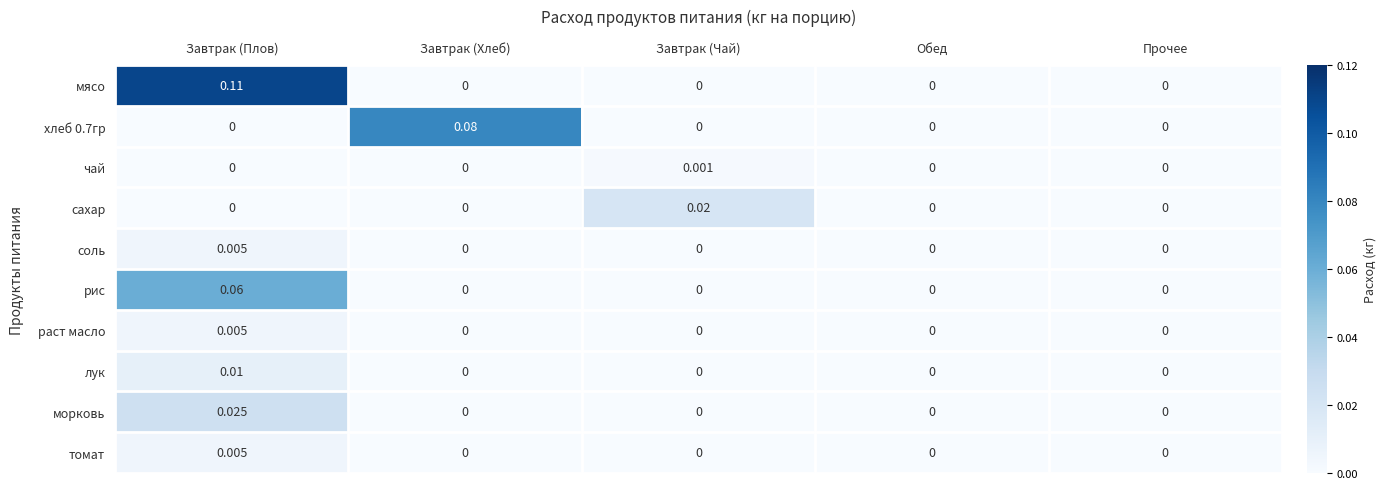

Is the value of хлеб 0.7гр at Завтрак (Чай) greater than the value of морковь at Завтрак (Плов)?

No